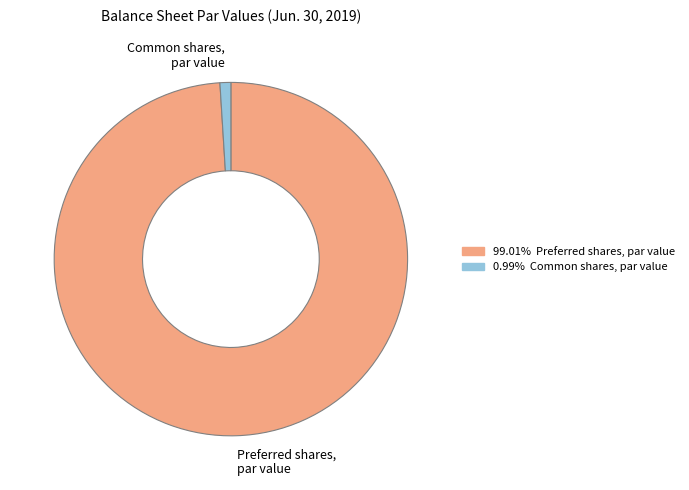

Is there a majority slice in this chart?

Yes